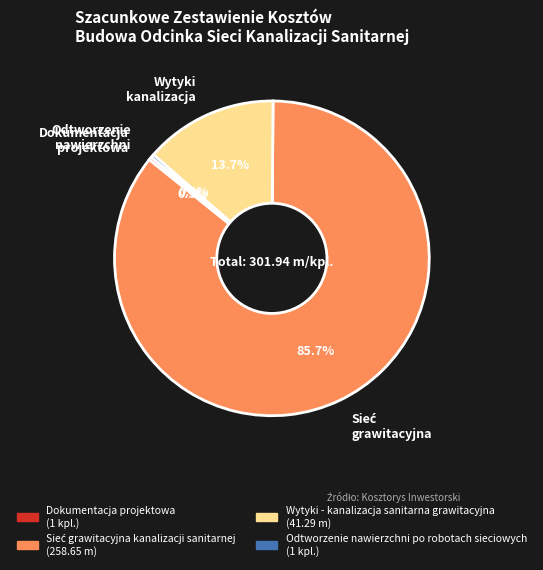

To the nearest percent, what is the average slice percentage?

25%